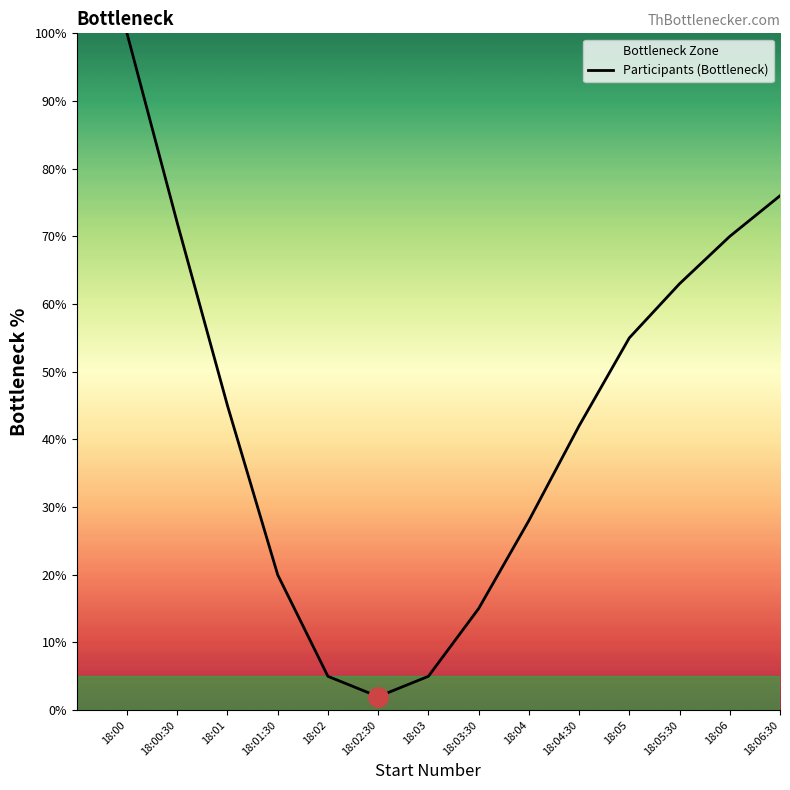

Approximately how many times larger is the value at 18:01 compared to 18:00?

0.5